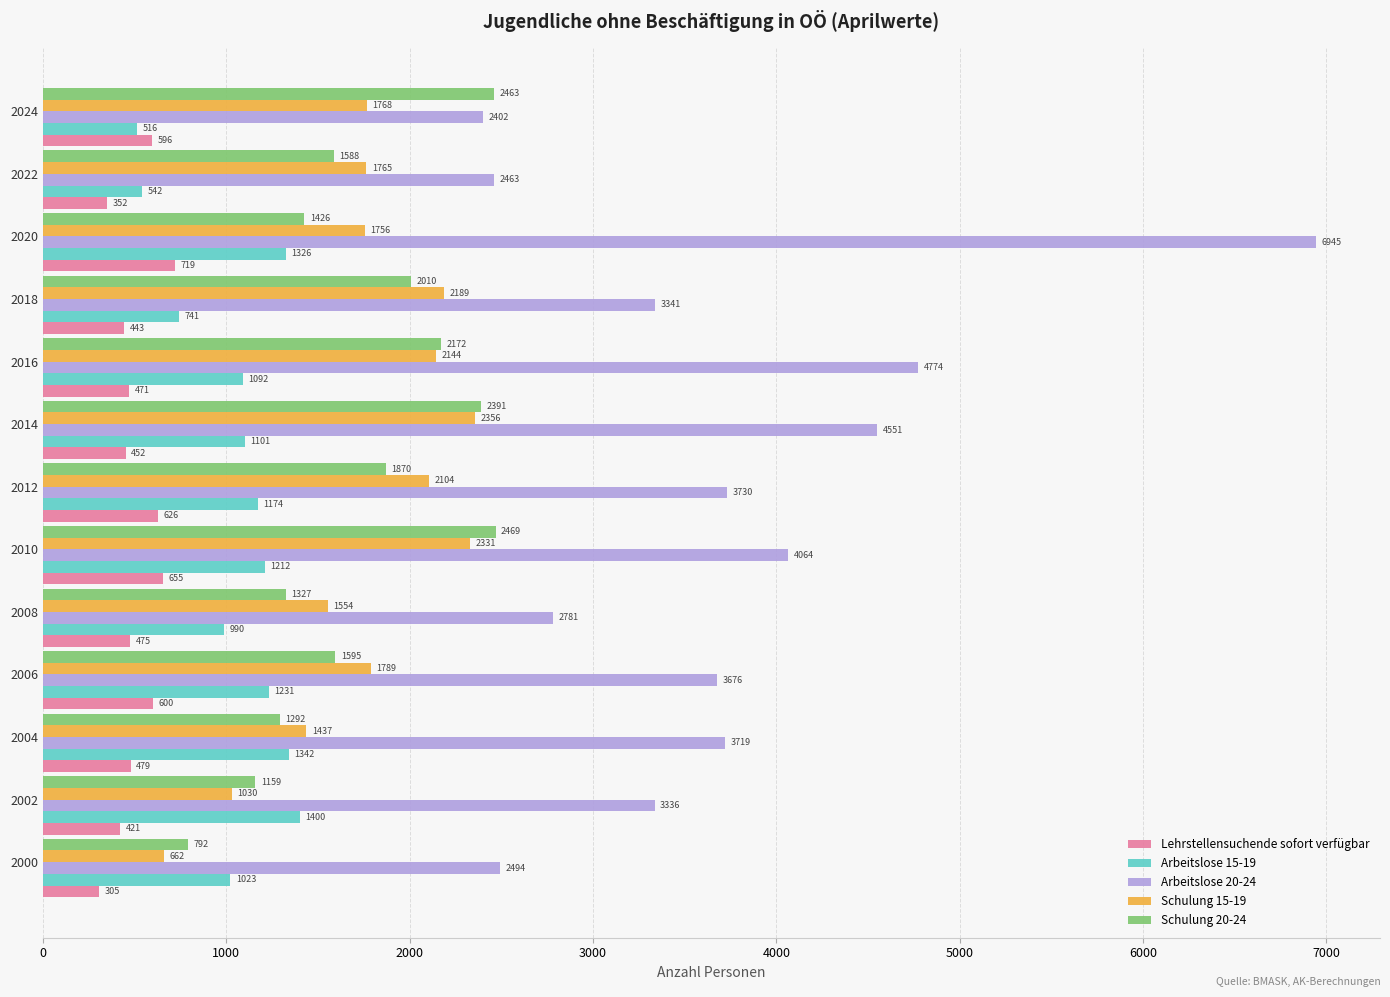

Which series has the largest range (max minus min)?

Arbeitslose 20-24